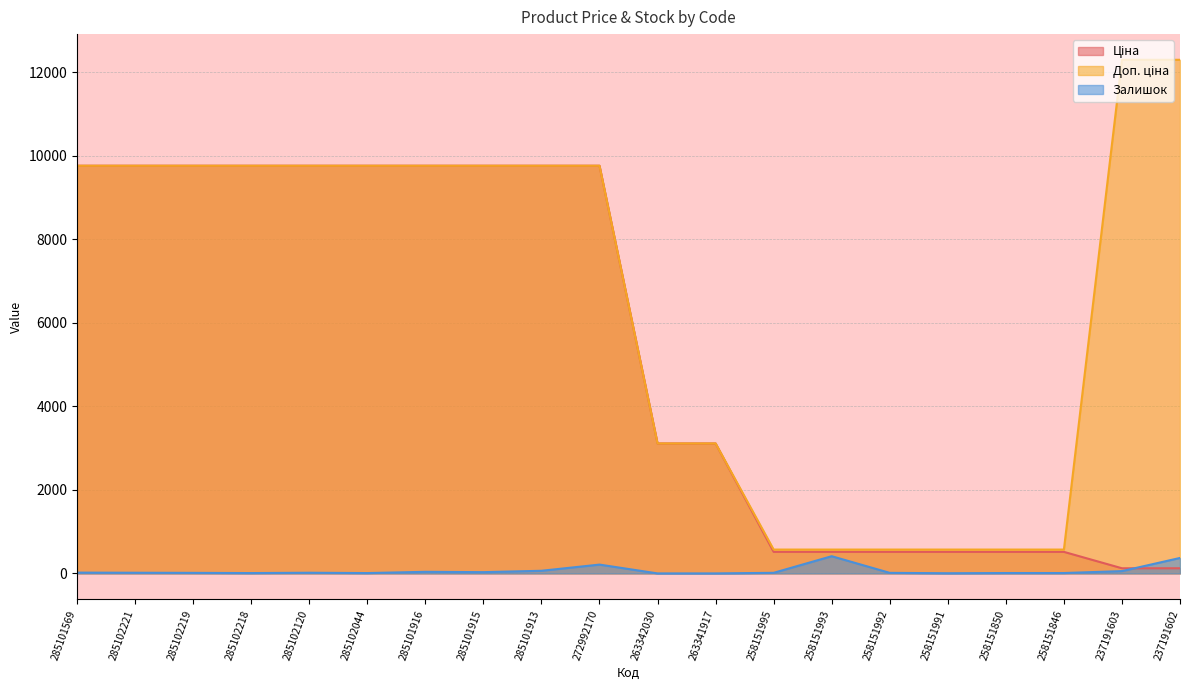

True or false: Доп. ціна and Залишок intersect in this chart.

False